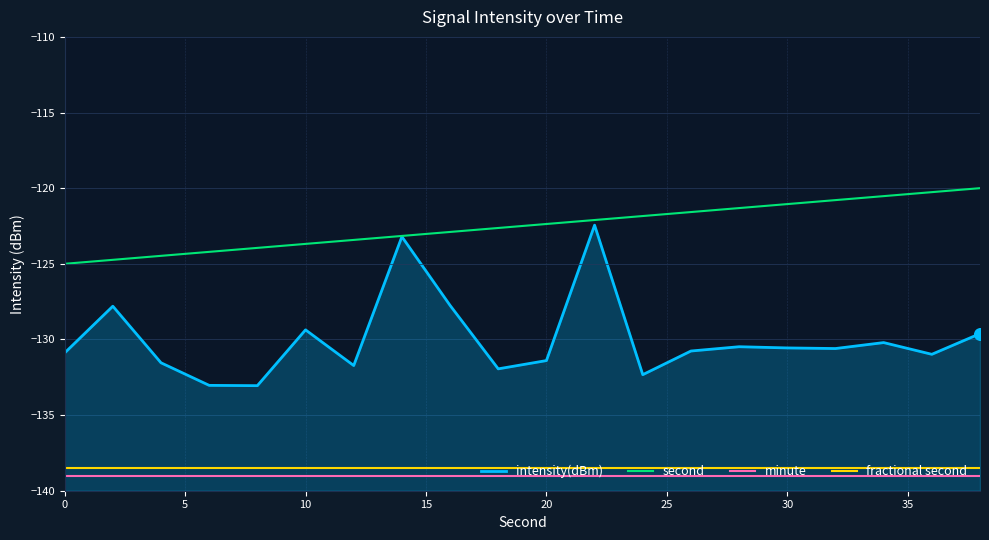

At how many categories does at least one series exceed -128?

20